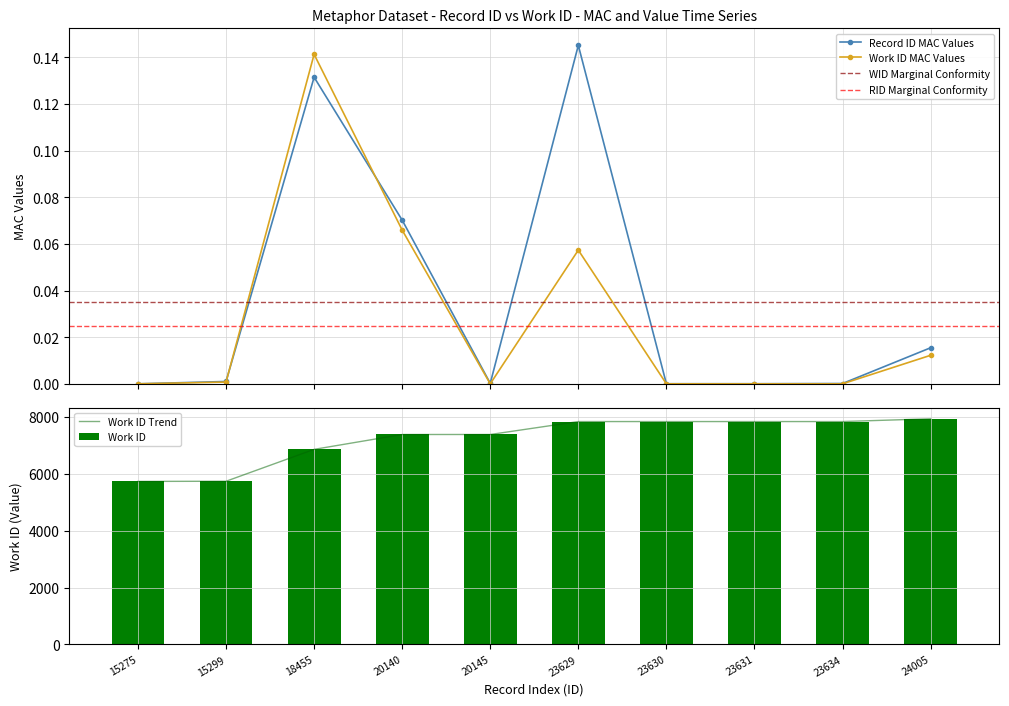

Reading left to right, what are all the values shown in this chart?

5732	5738	6859	7382	7382	7837	7837	7837	7837	7934